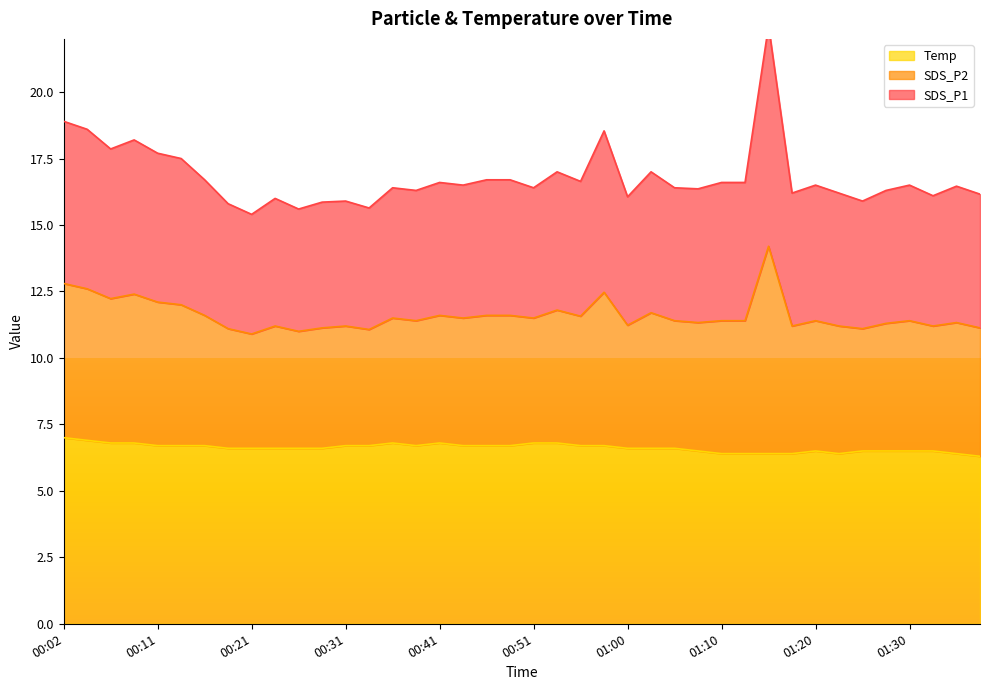

What is the greatest value displayed?

22.5